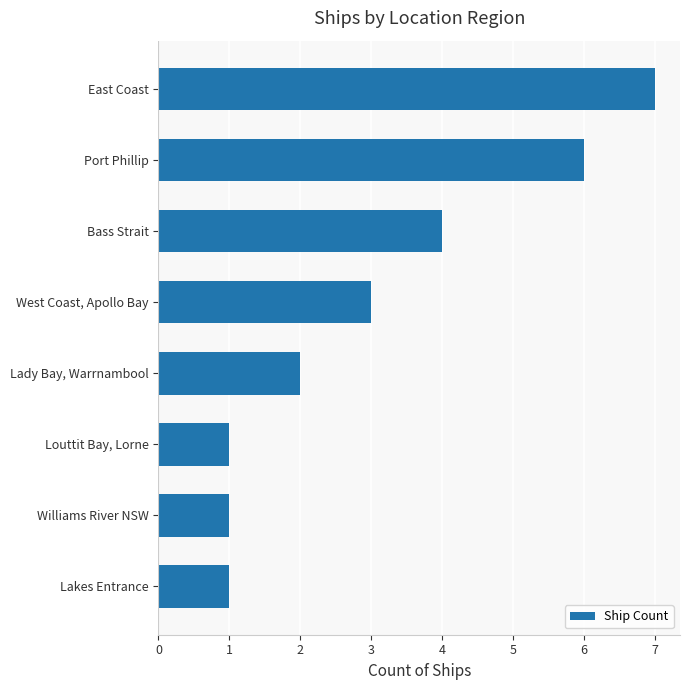

Count the number of data series in this chart.

1